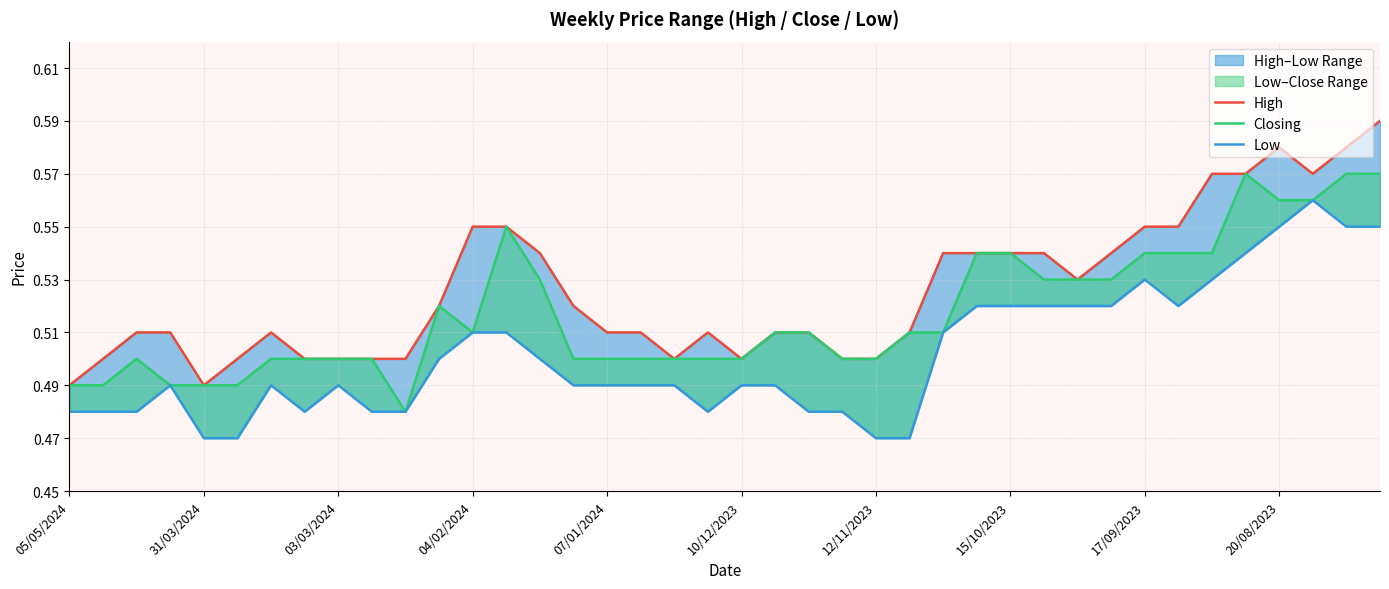

How many High values are between 0 and 1?

40